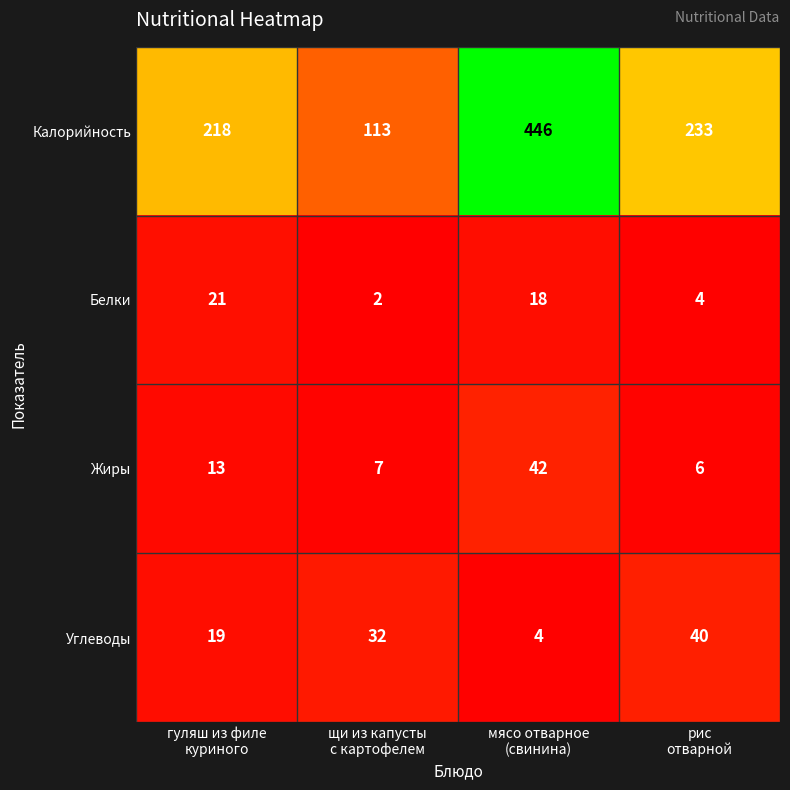

How many values in the Жиры series are below 13?

2